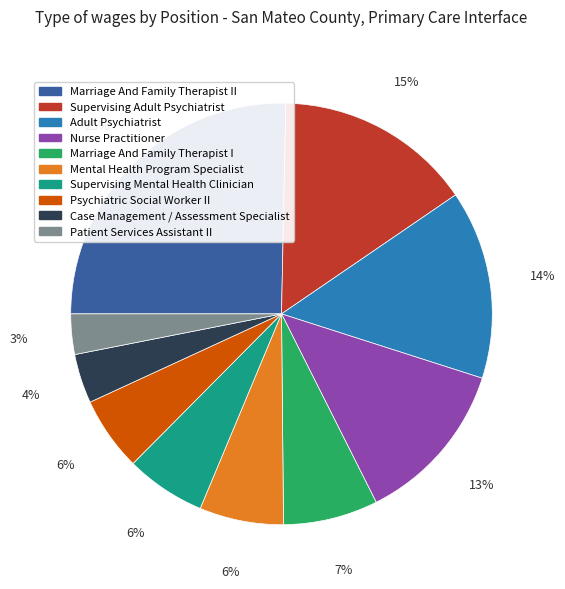

Is there a majority slice in this chart?

No